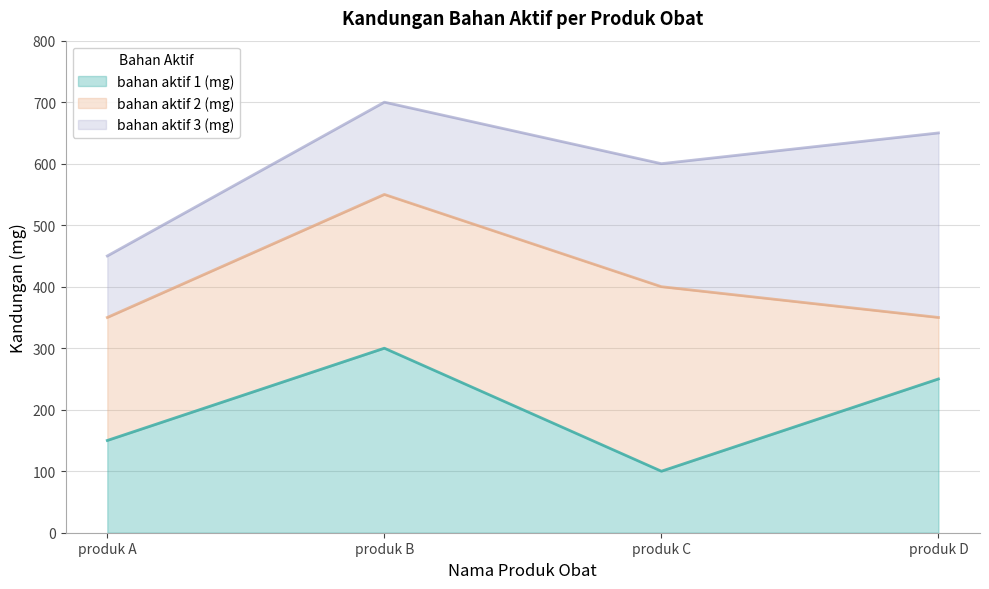

Rank the series by their average value, from lowest to highest.

bahan aktif 1 (mg) (line), bahan aktif 2 (mg) (line), bahan aktif 3 (mg) (line)